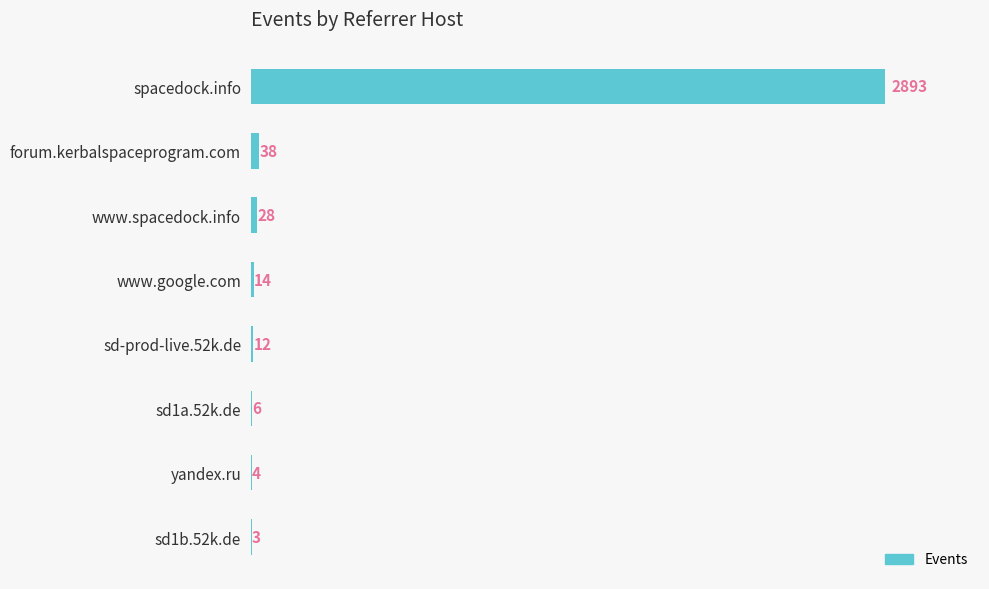

What is the greatest value displayed?

2893